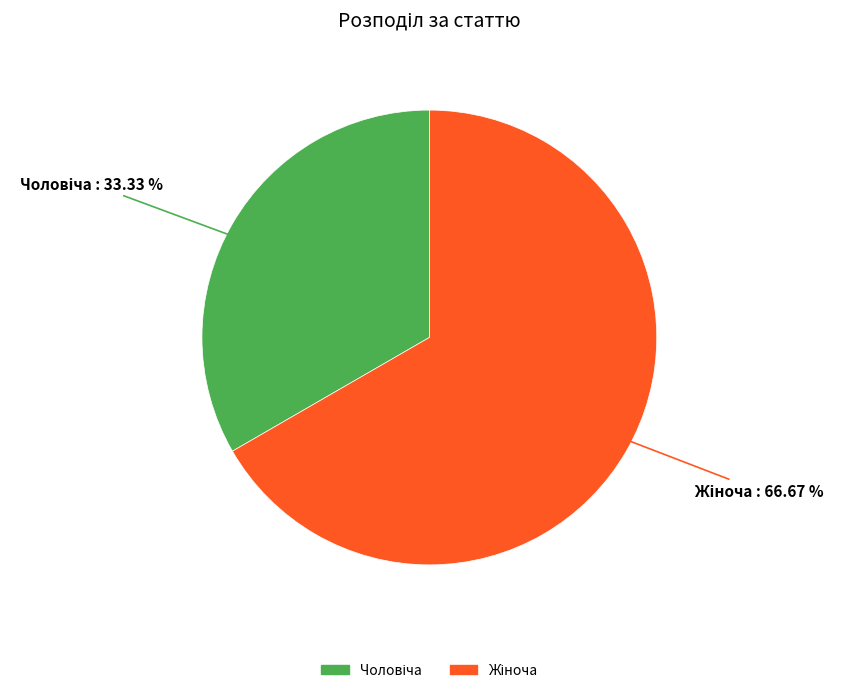

Is there any slice that represents more than half of the pie?

Yes